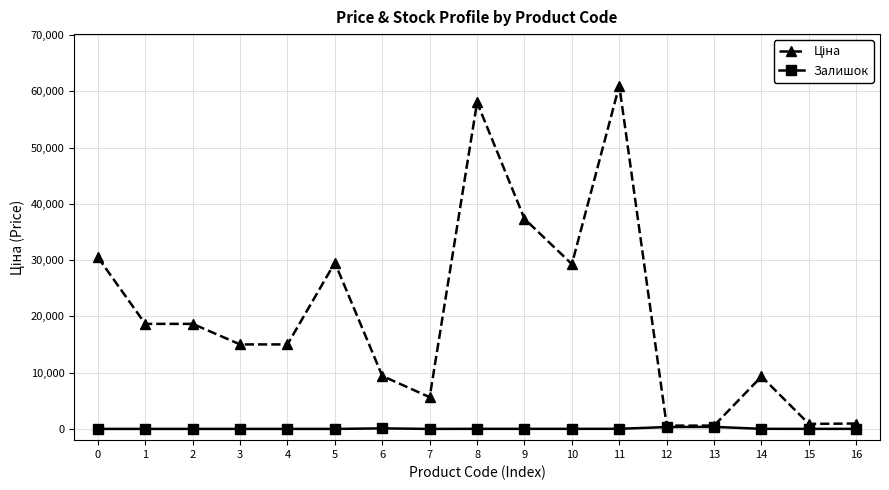

True or false: Залишок has more than 0 interior local peaks.

True